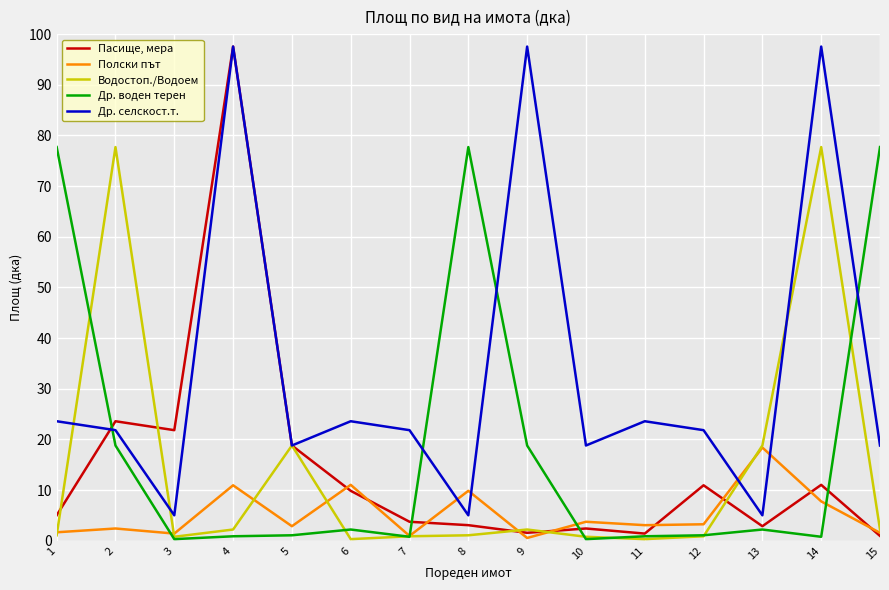

Count the number of data series in this chart.

5